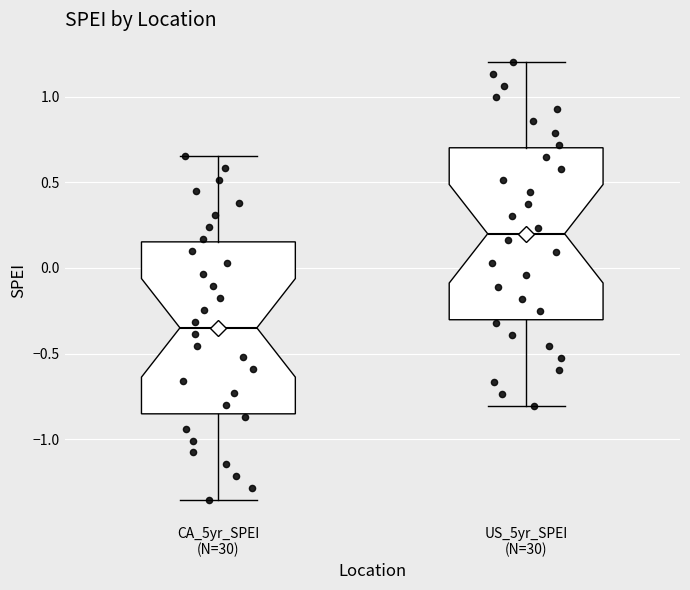

Reading left to right, transcribe this box plot: for each box, give where its median line is, the range the box spans, and where its two whiskers end, as read against the y-axis. The values are not printed on the chart, so give them approximately, as read against the axis.

CA_5yr_SPEI (N=30): median -0.35, box -0.85 to 0.15, whiskers -1.35 to 0.65
US_5yr_SPEI (N=30): median 0.20, box -0.30 to 0.70, whiskers -0.80 to 1.20